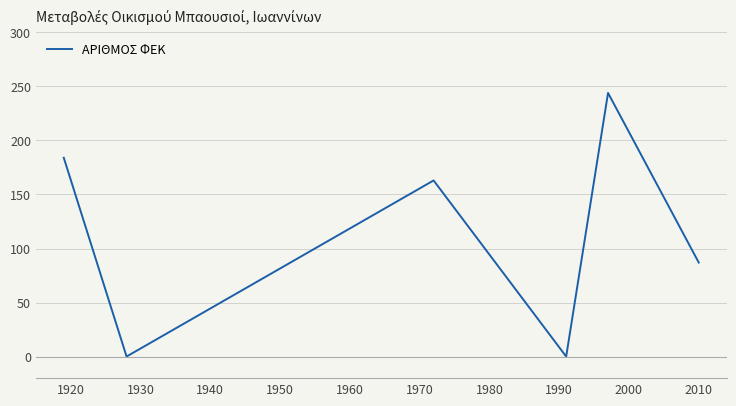

What is the maximum value shown in the chart?

244